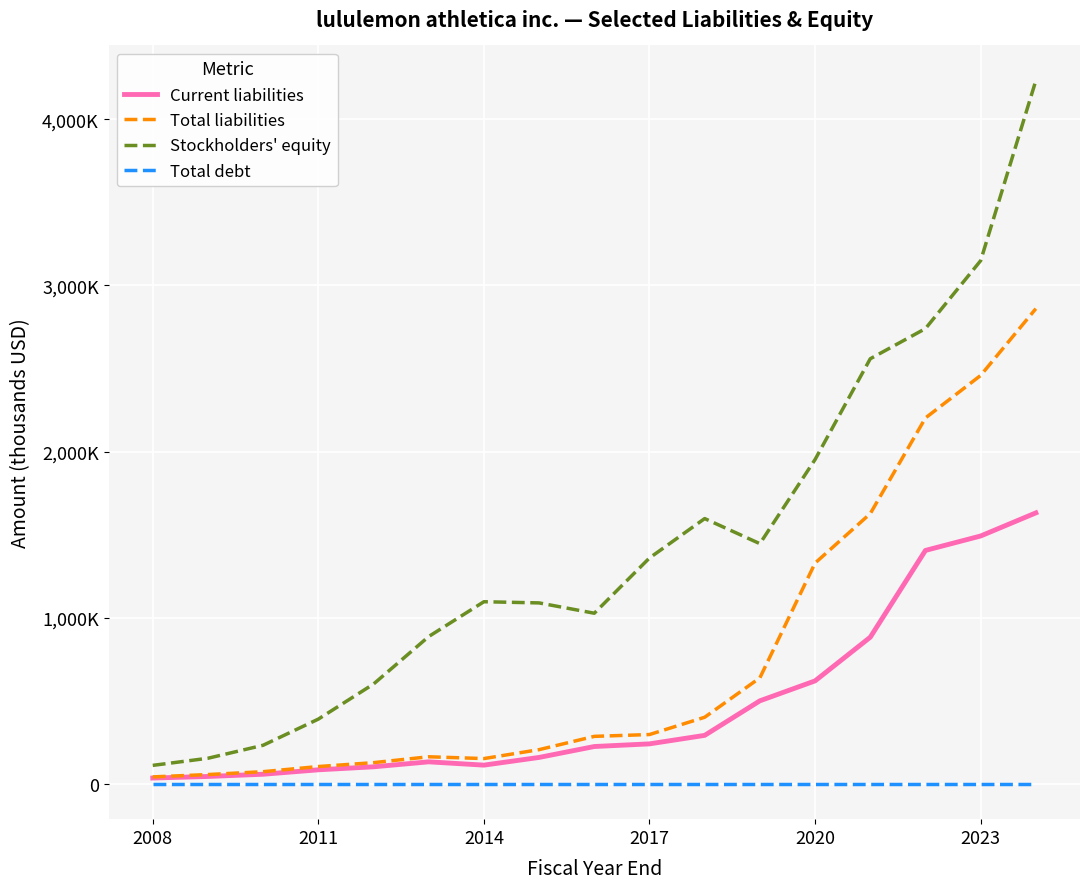

Does the chart have visible grid lines?

Yes